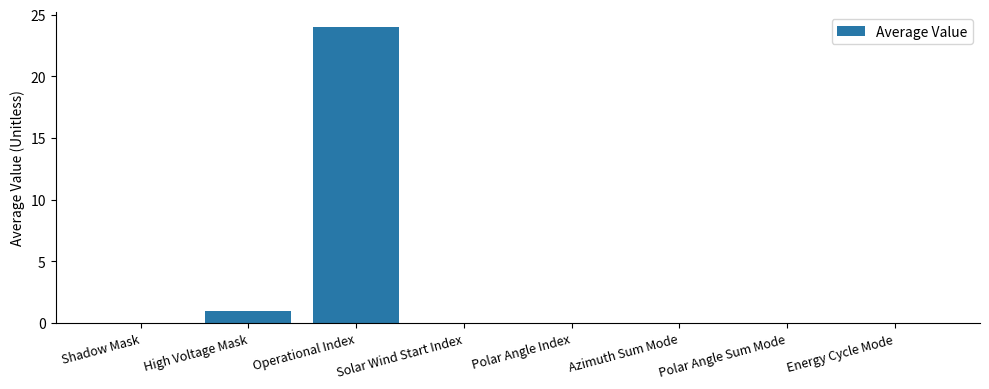

True or false: the data shows 10 at Polar Angle Sum Mode.

False